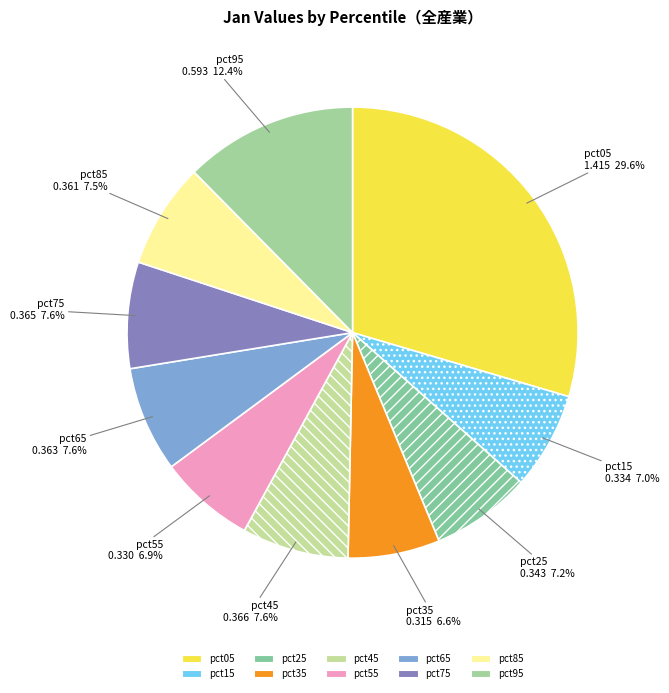

True or false: pct75 accounts for 8% of the total.

True